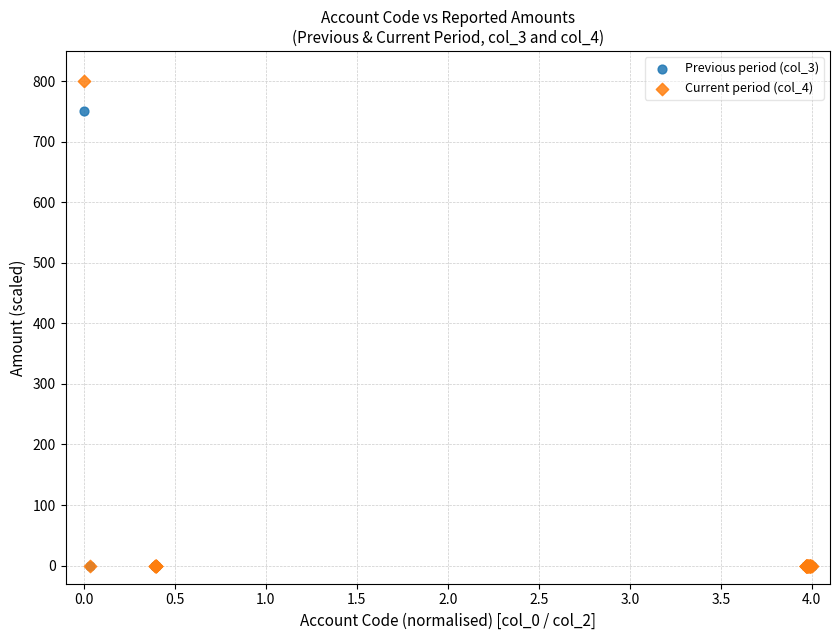

Across all series, what Y value is closest to 400?

750.3